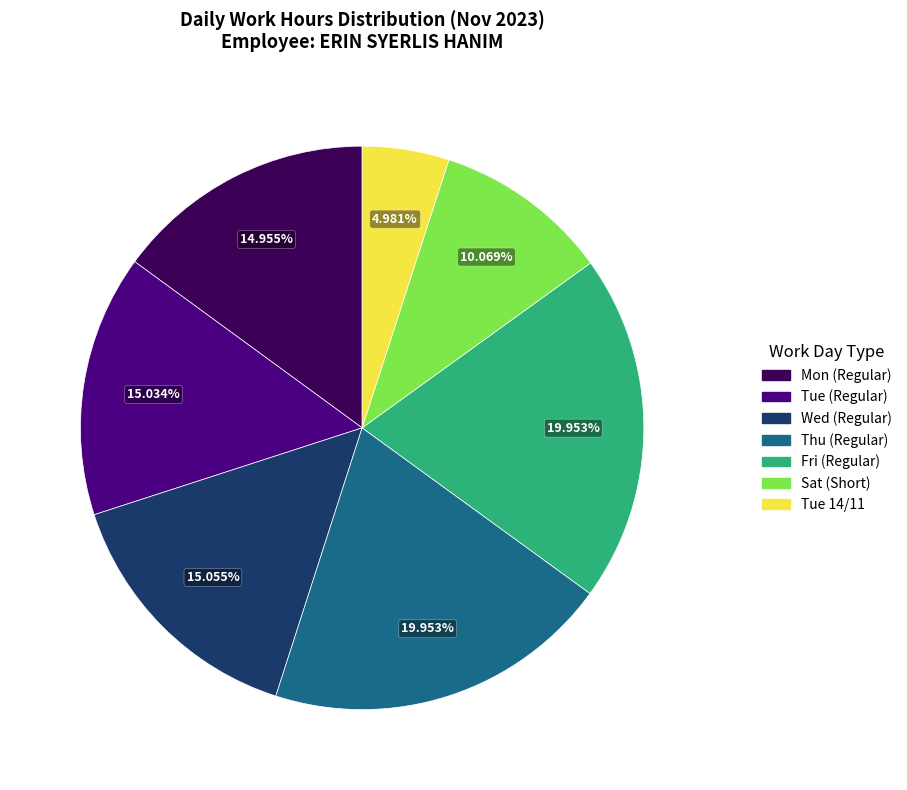

Count the number of slices in the pie.

7